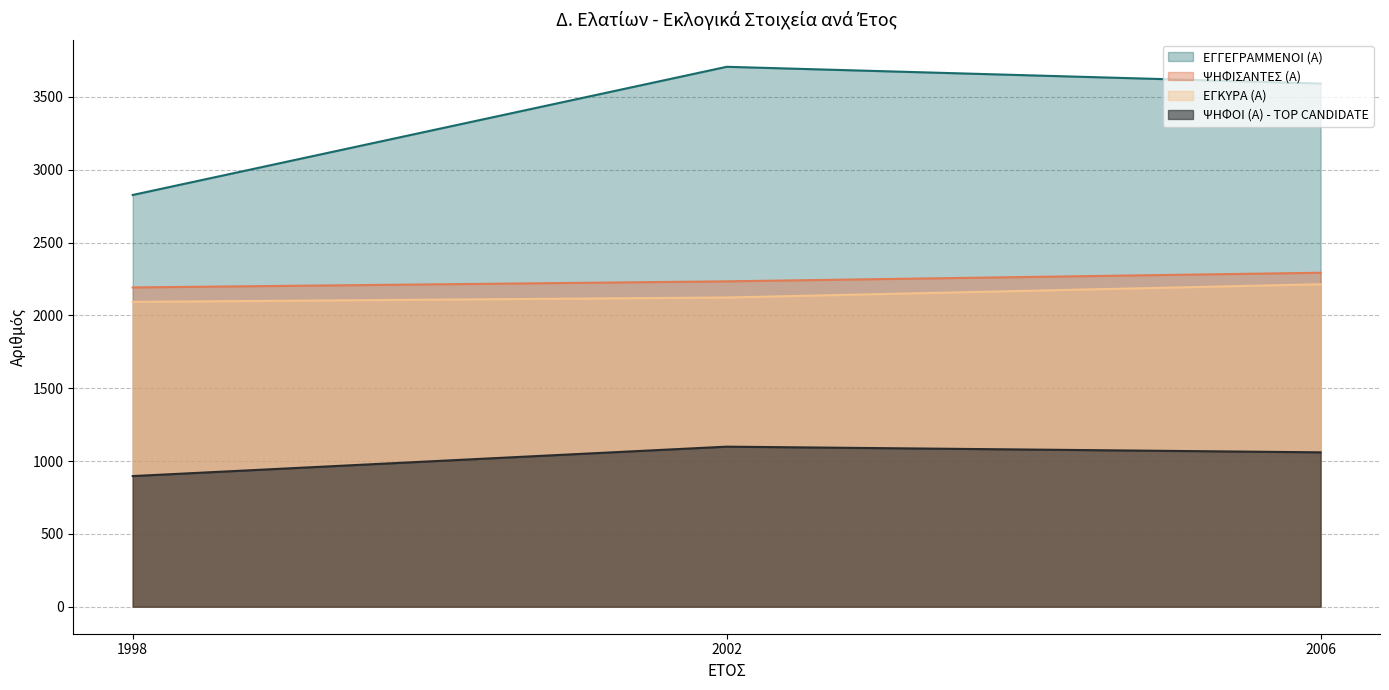

At how many categories does at least one series exceed 1522?

3